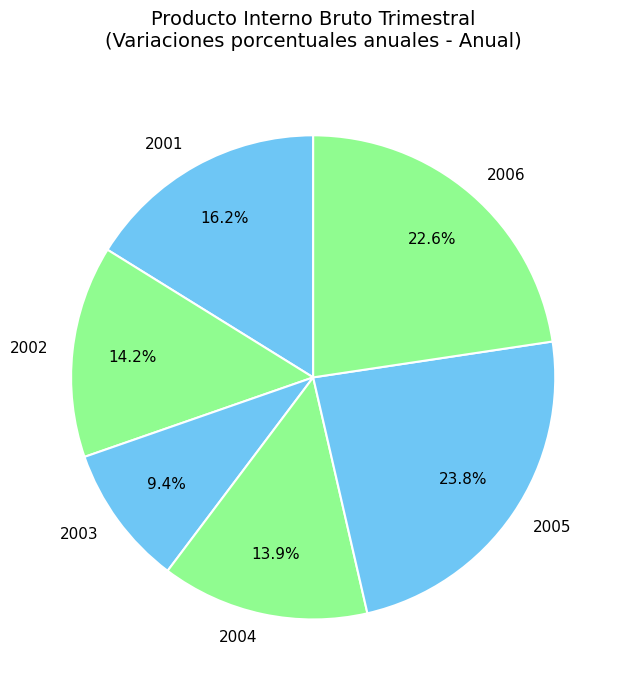

Count the number of slices in the pie.

6